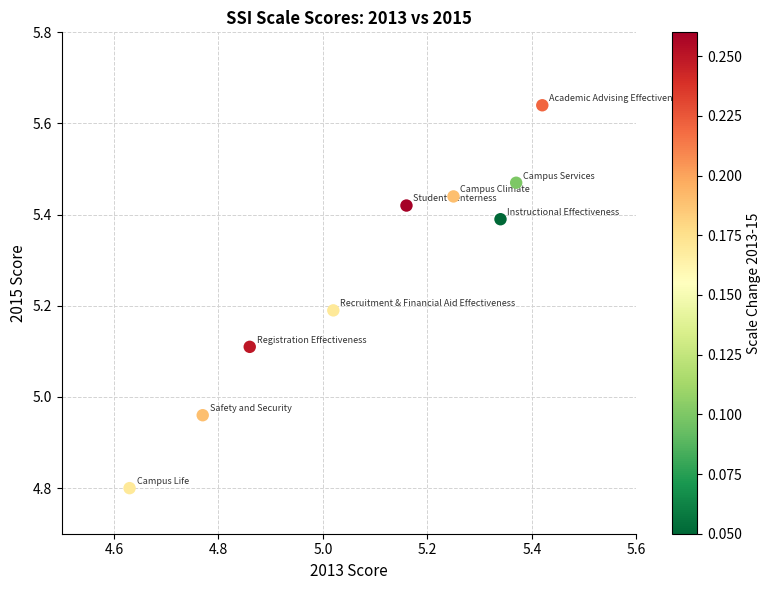

What is the range of X values (max minus min)?

0.8